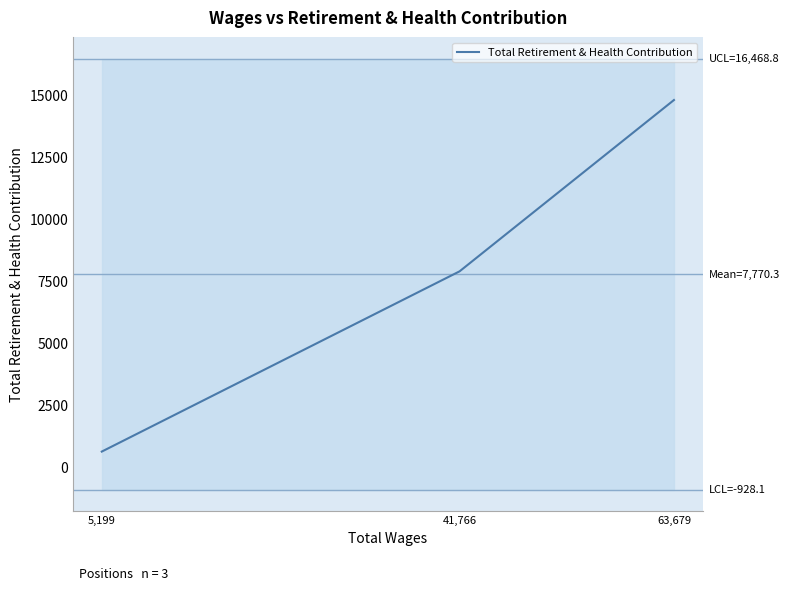

What is the difference between the maximum and minimum values?

14203